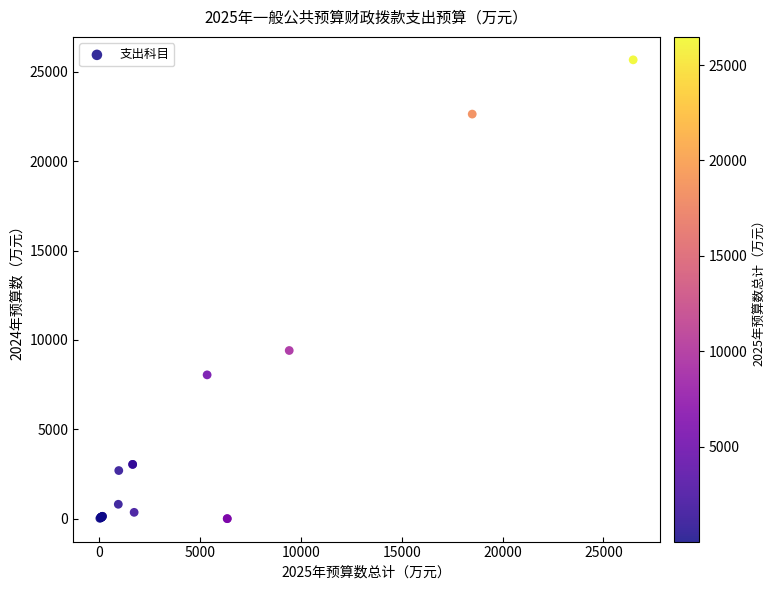

What Y value in the scatter plot is closest to 12839?

9411.0